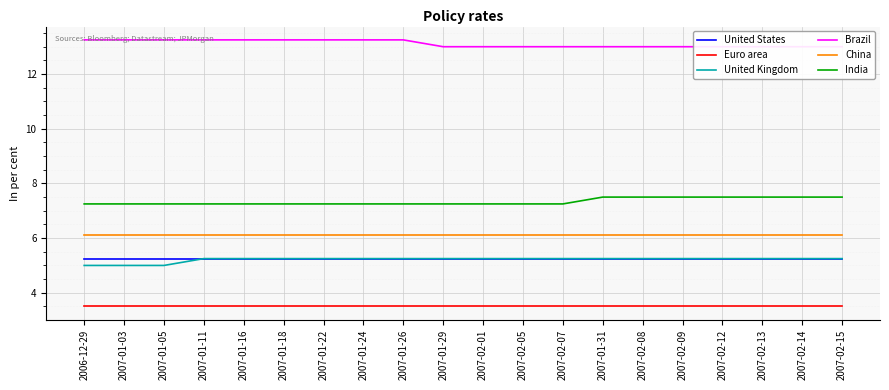

True or false: Brazil and China intersect in this chart.

False